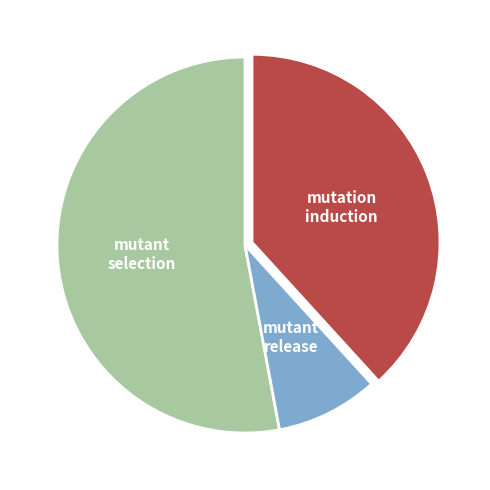

Is there any slice that represents more than half of the pie?

Yes